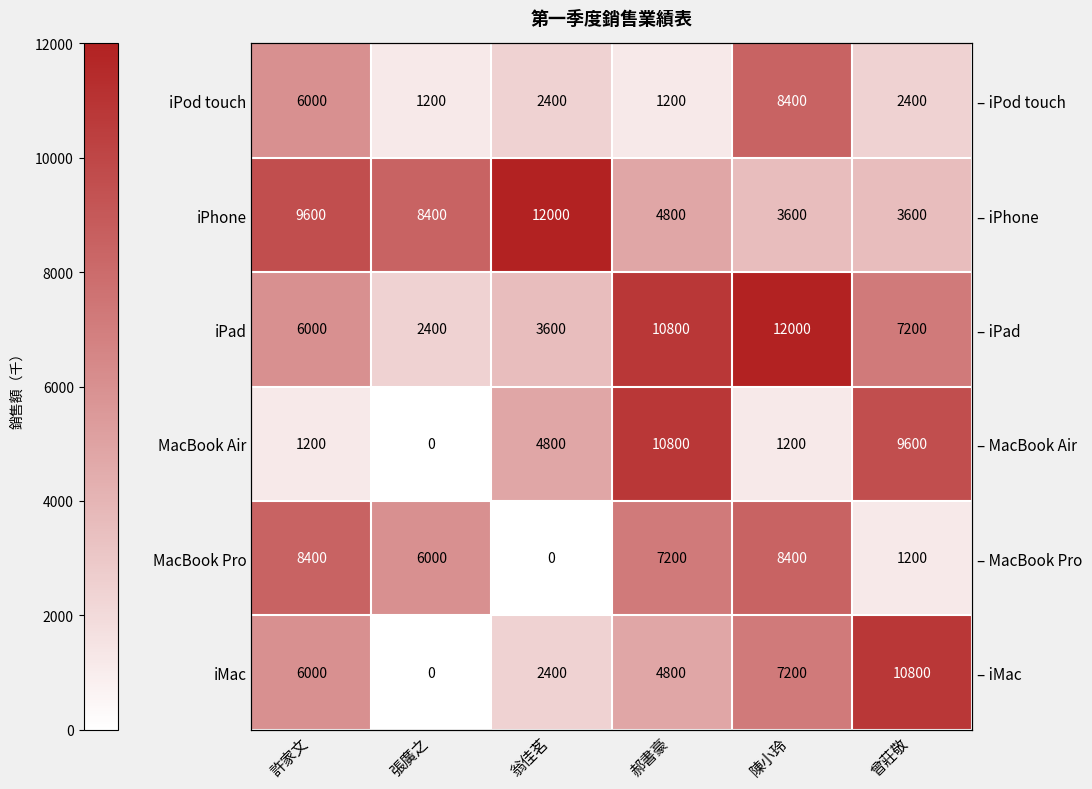

At which category is the sum across all series the highest?

陳小玲